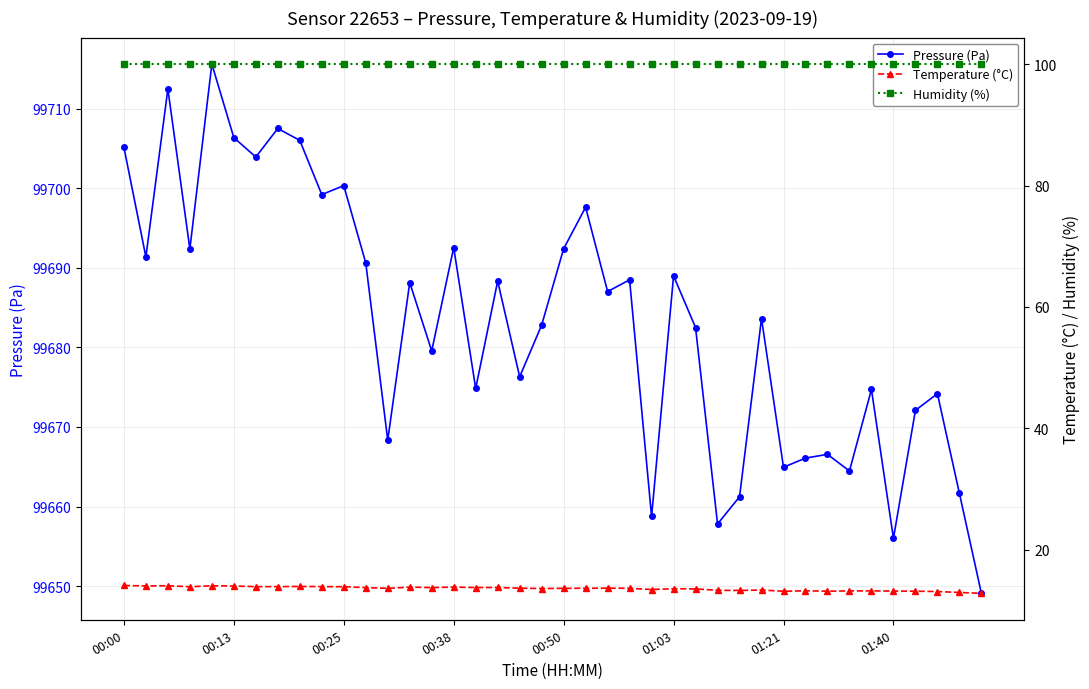

What is the approximate value of Pressure (Pa) at 00:25?

99700.3